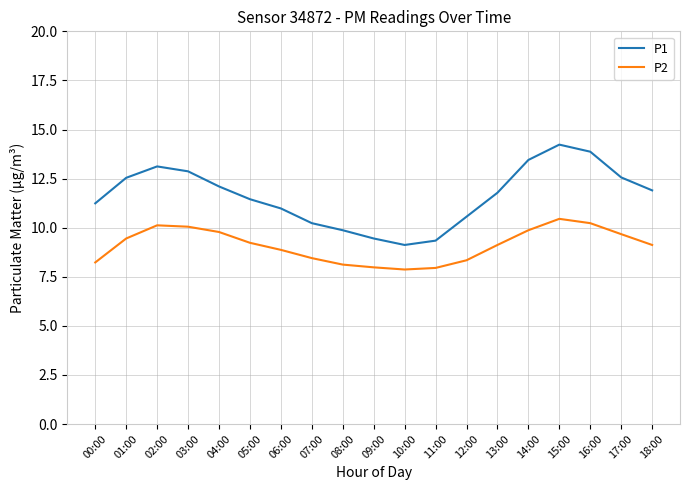

What is the lowest value of the P1 series?

9.1